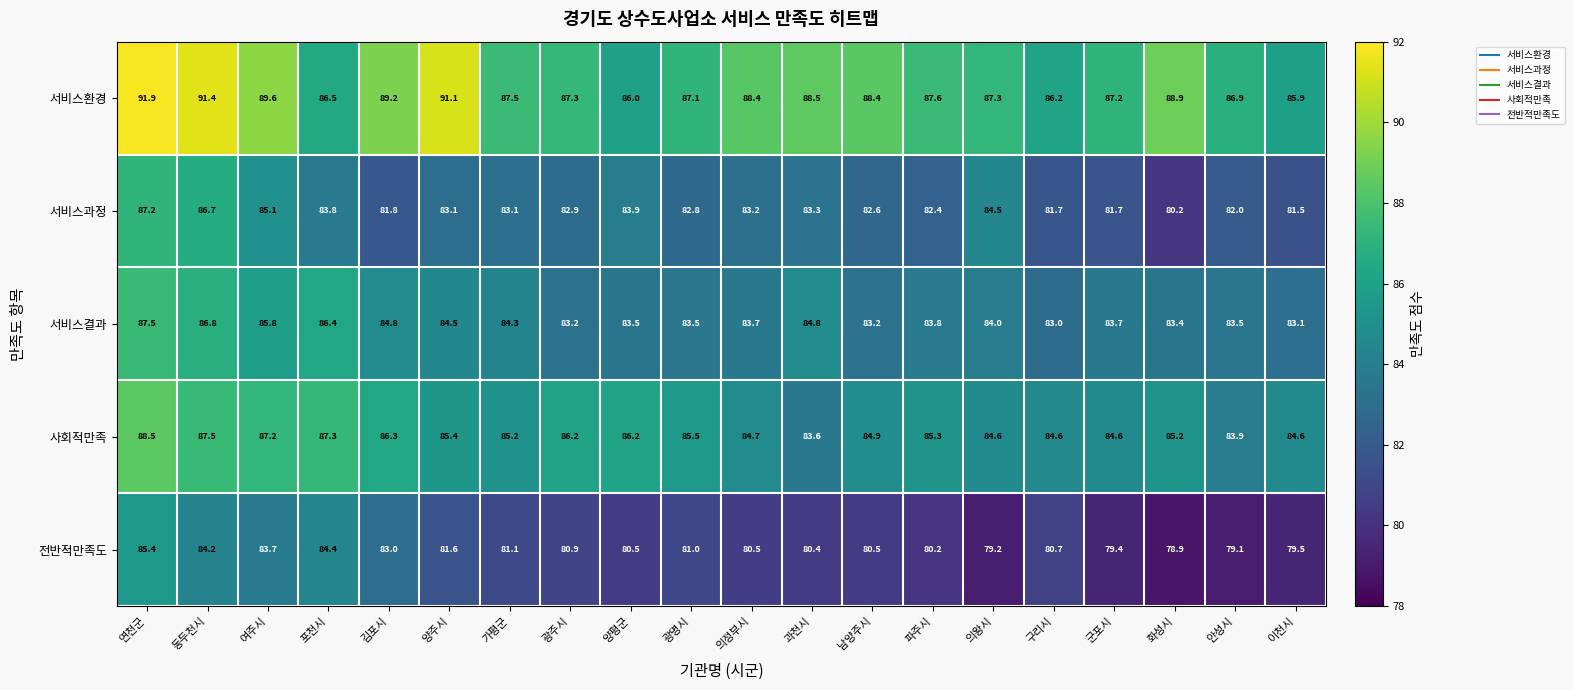

Which series changed the most between 여주시 and 광명시?

전반적만족도